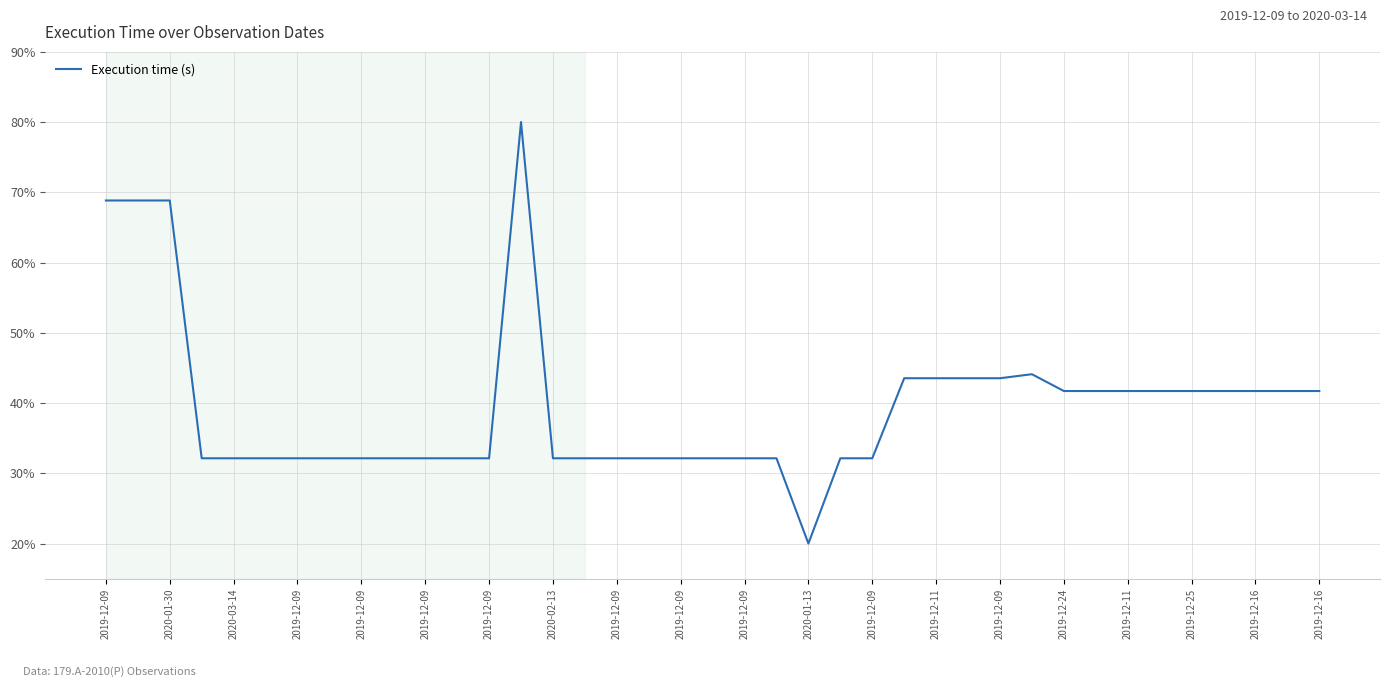

What is the difference between the maximum and minimum values?

60.0